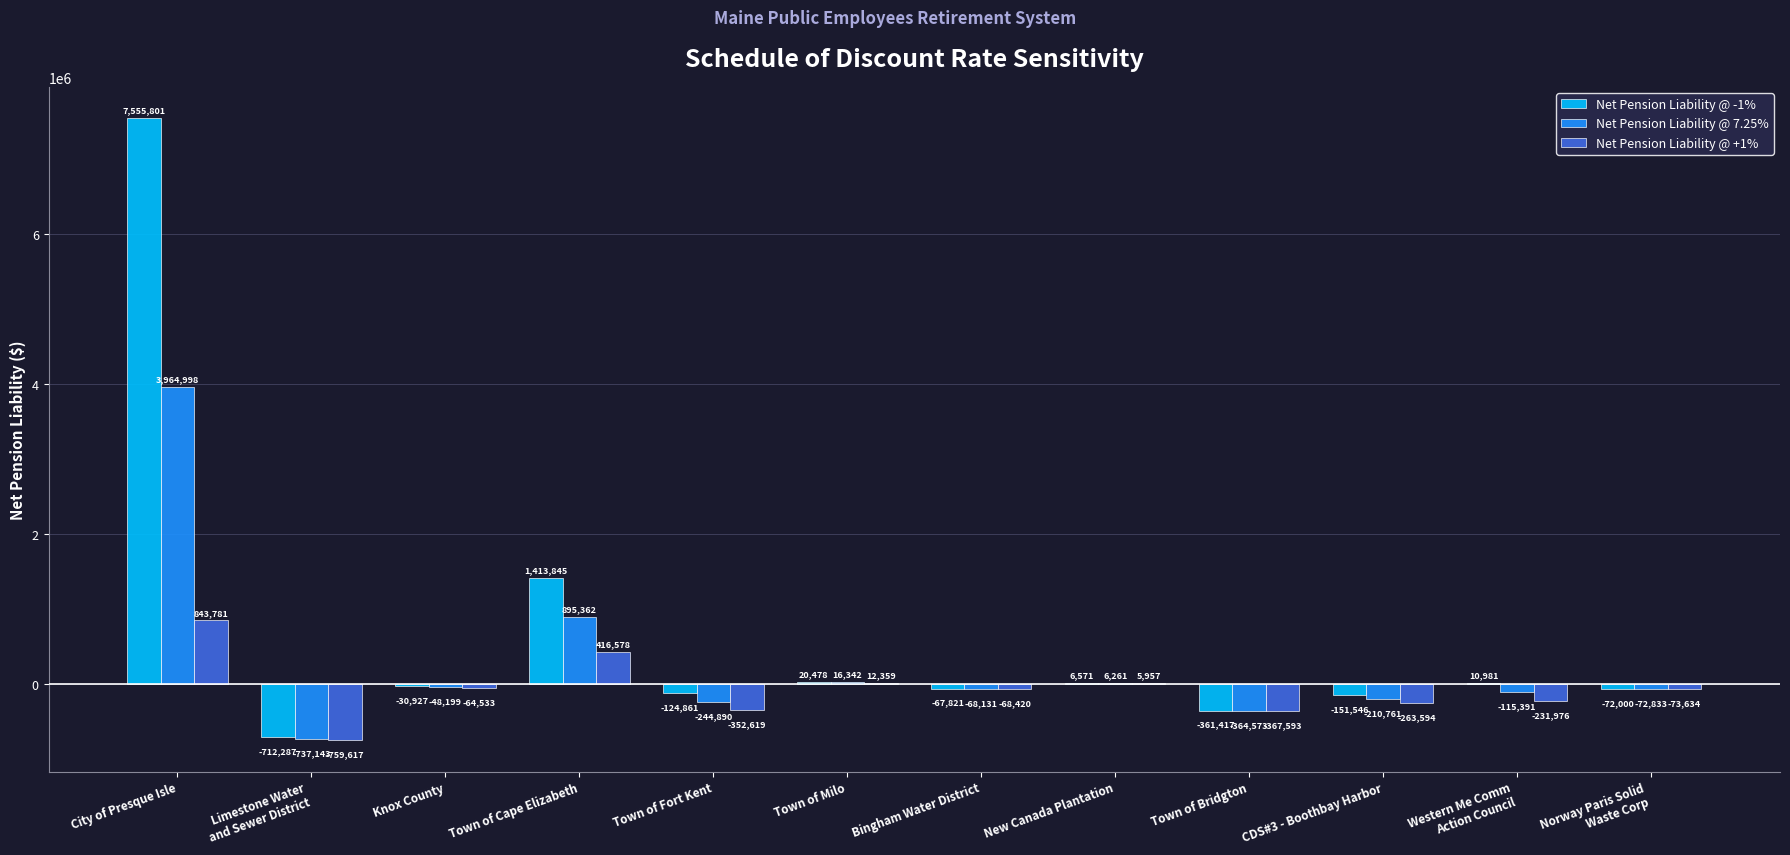

How many categories are shown in the chart?

12